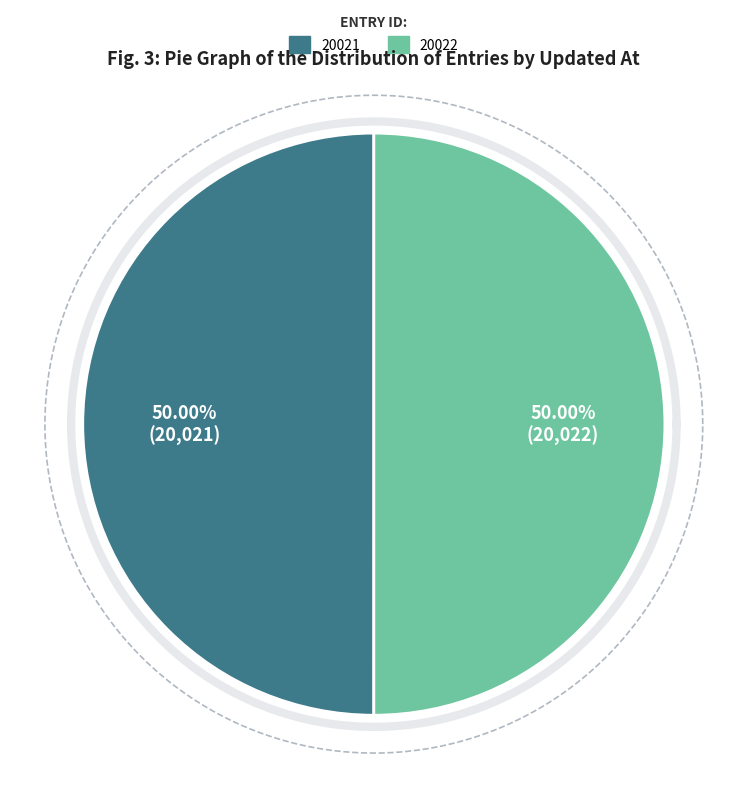

What percentage is the 2013-03-22 19:39:56 UTC slice, to the nearest percent?

50%